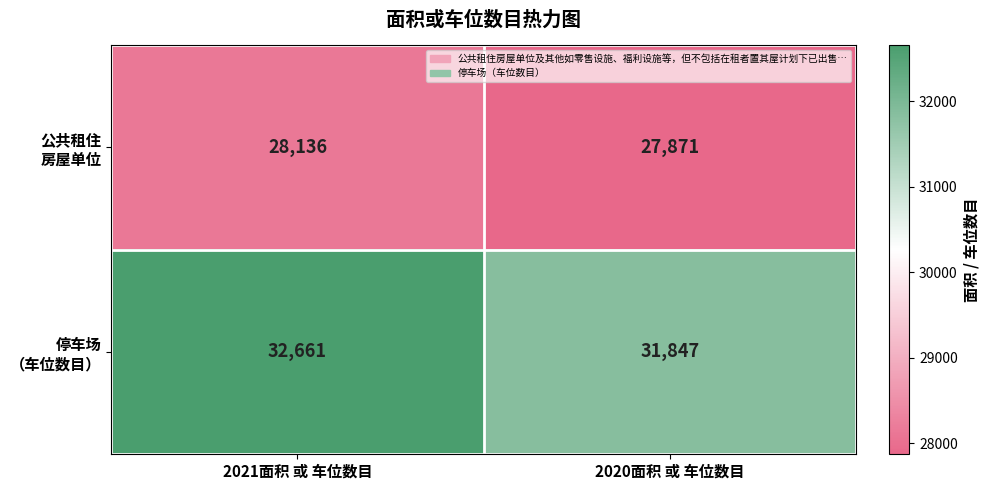

Which category has the highest value across all series?

2021面积 或 车位数目